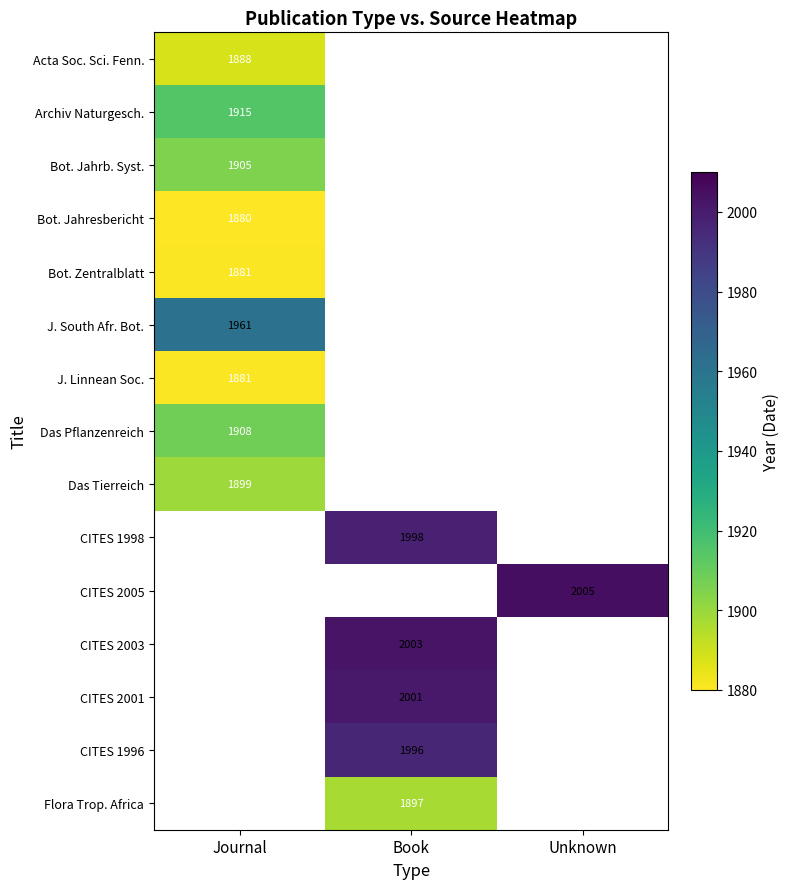

The Bot. Jahrb. Syst. series shows 1905 at Journal. True or false?

True